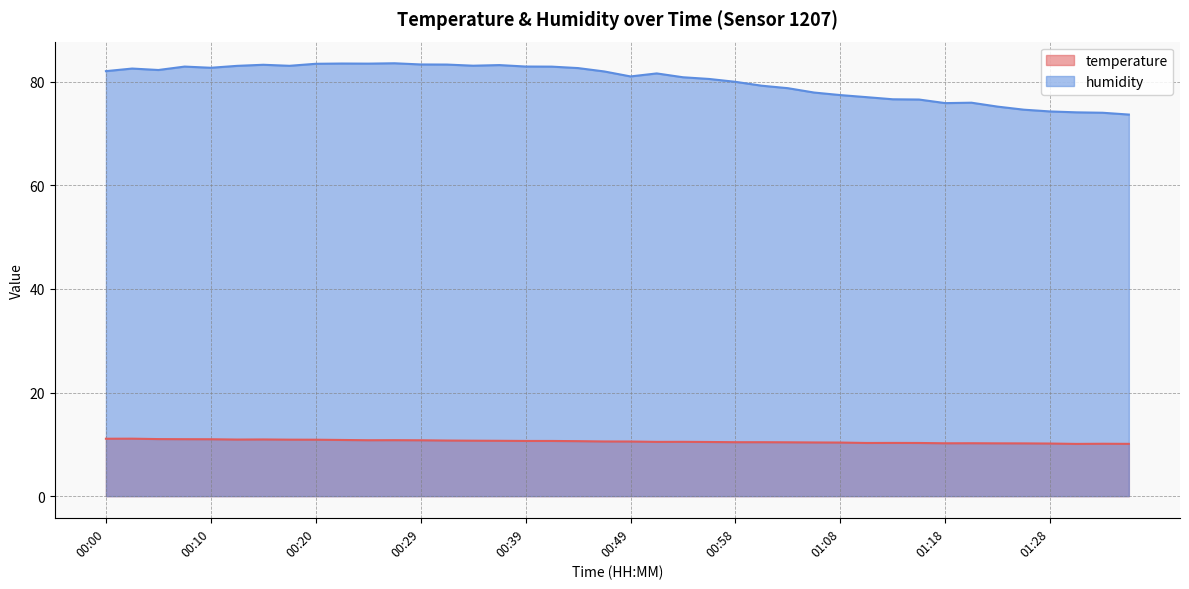

What is the value of the humidity point at the 35th from the left?

75.2